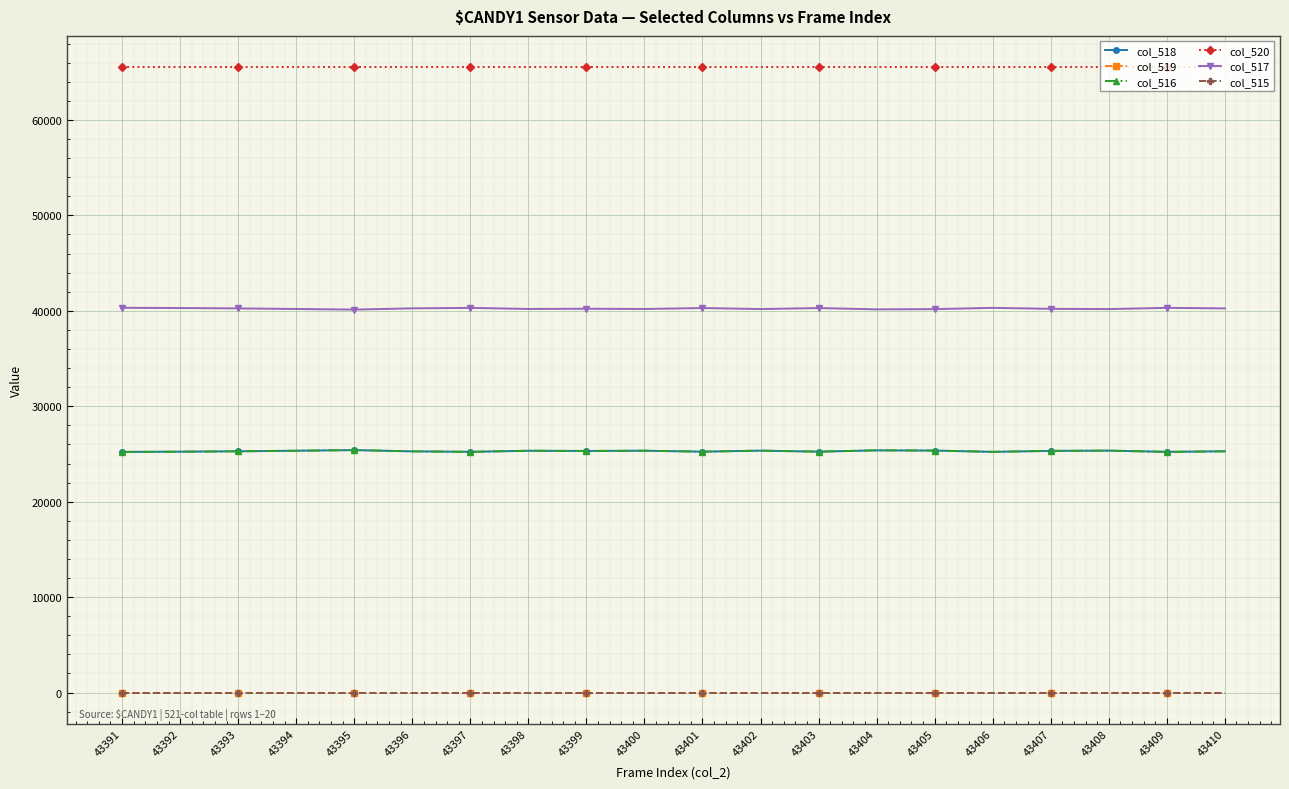

True or false: col_516 and col_517 cross at least once.

False